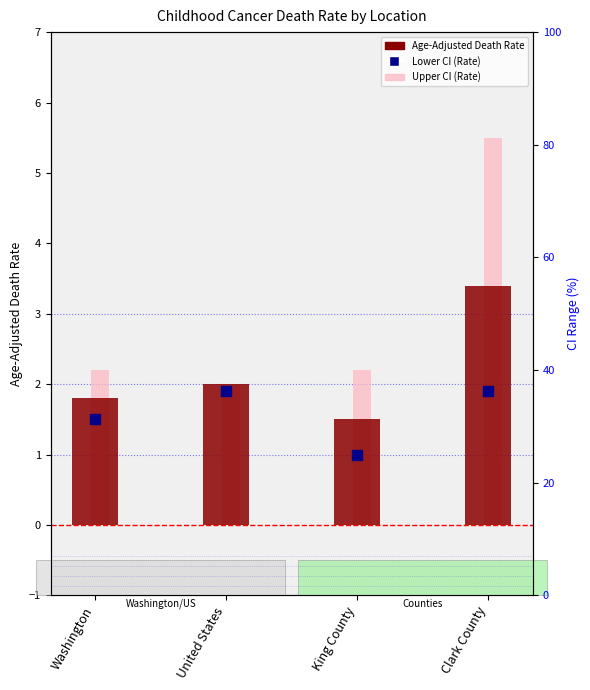

What is the total value across all series at King County?

4.7